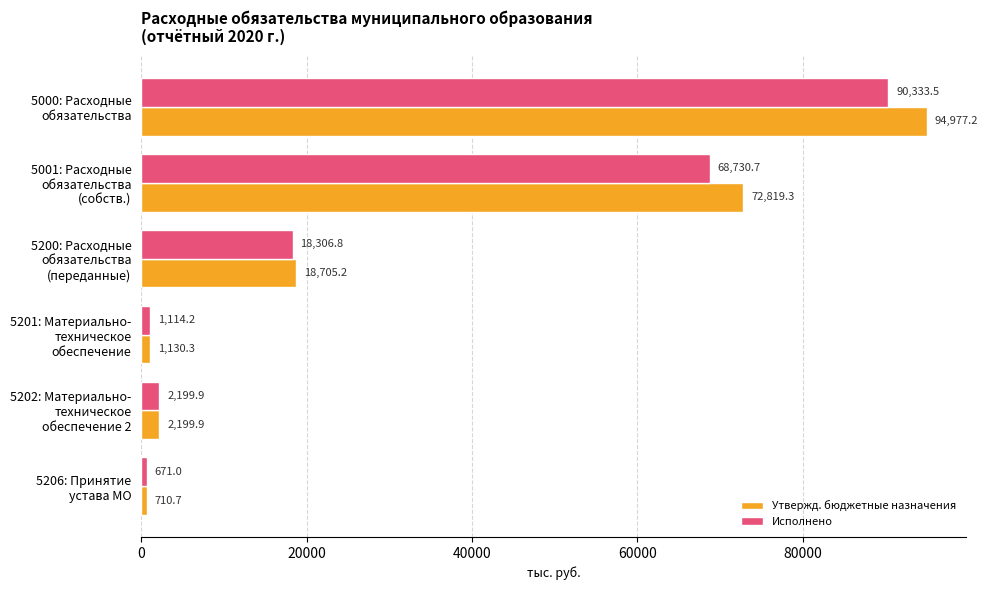

At which label is Утвержд. бюджетные назначения closest to 47843?

5001: Расходные
обязательства
(собств.)